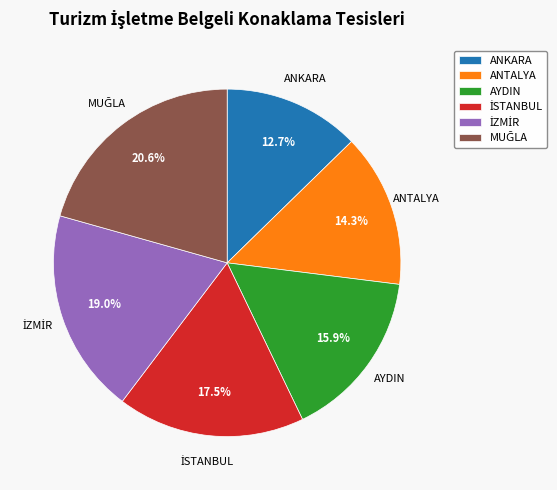

Is there a majority slice in this chart?

No